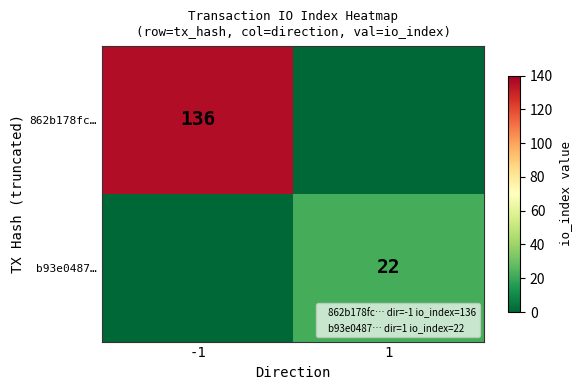

The value of b93e0487… at 1 is 22. True or false?

True